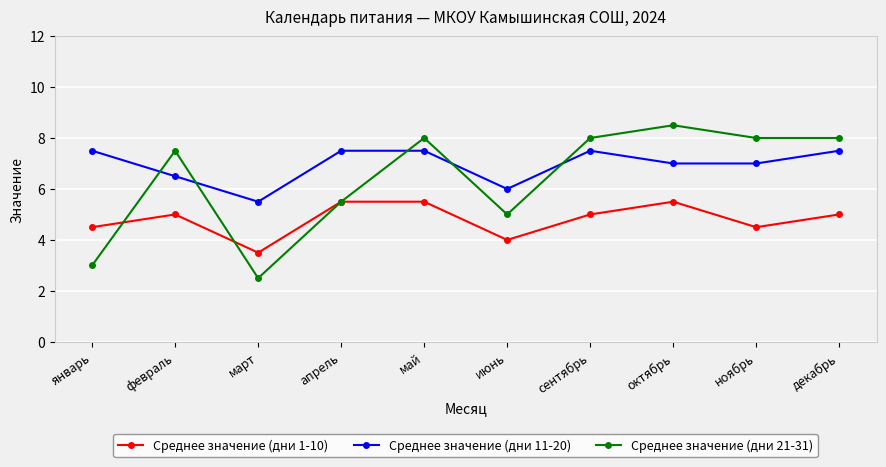

True or false: Среднее значение (дни 11-20) and Среднее значение (дни 21-31) cross at least once.

True